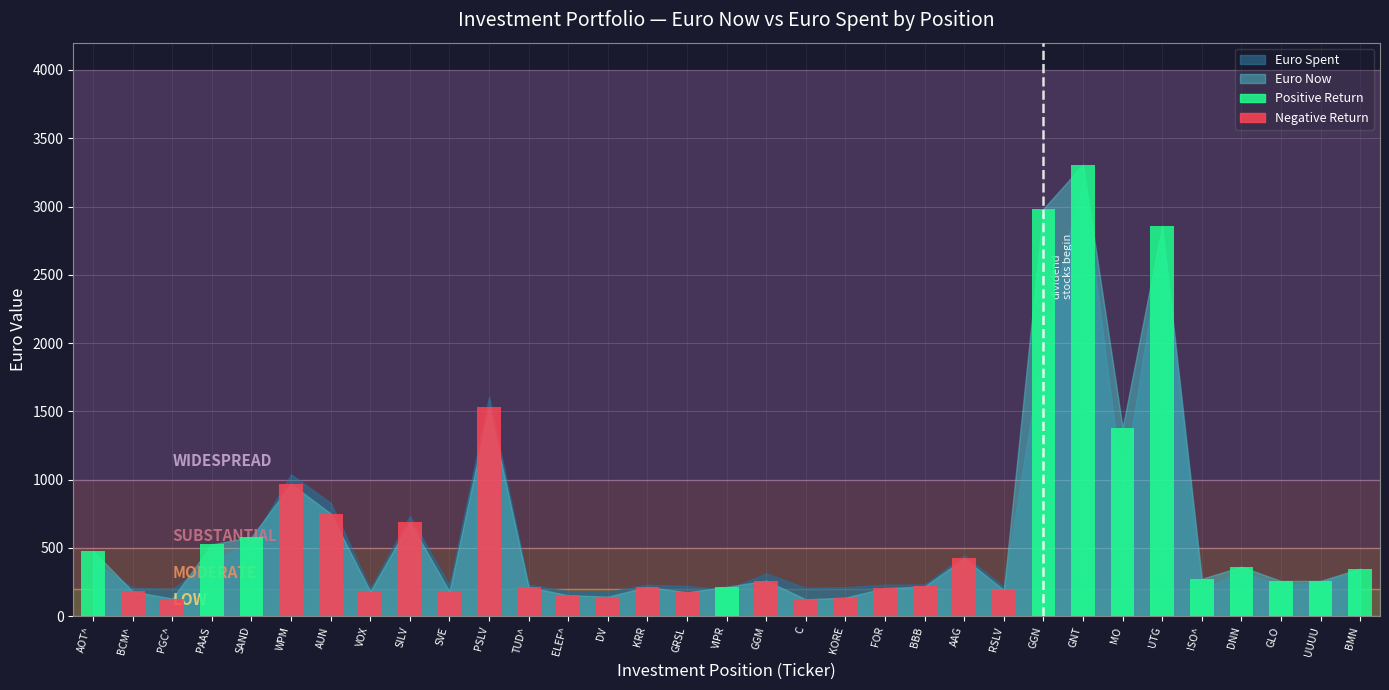

How many values are below 258?

16